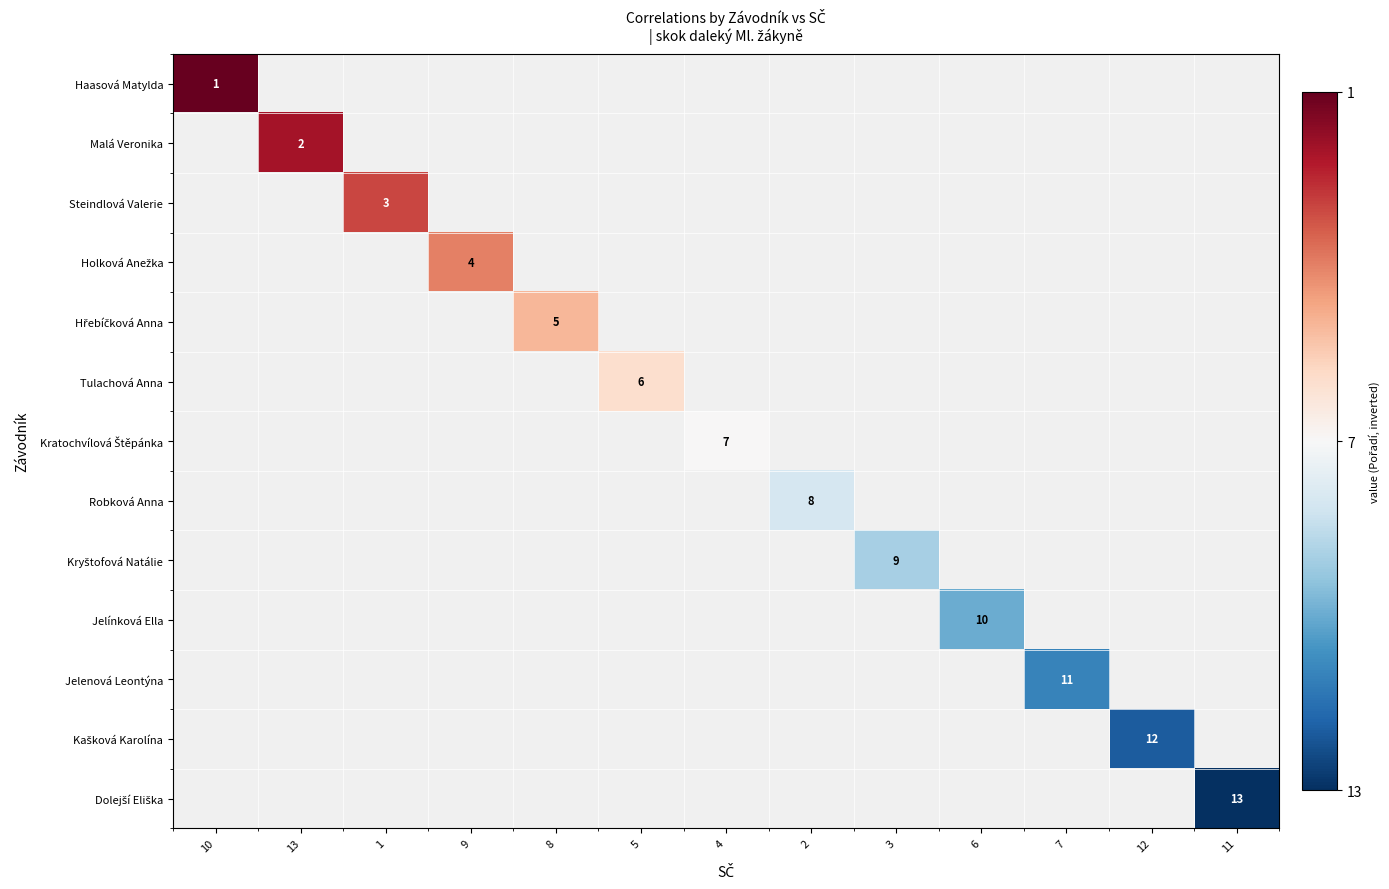

The value of Jelínková Ella at 6 is 17. True or false?

False